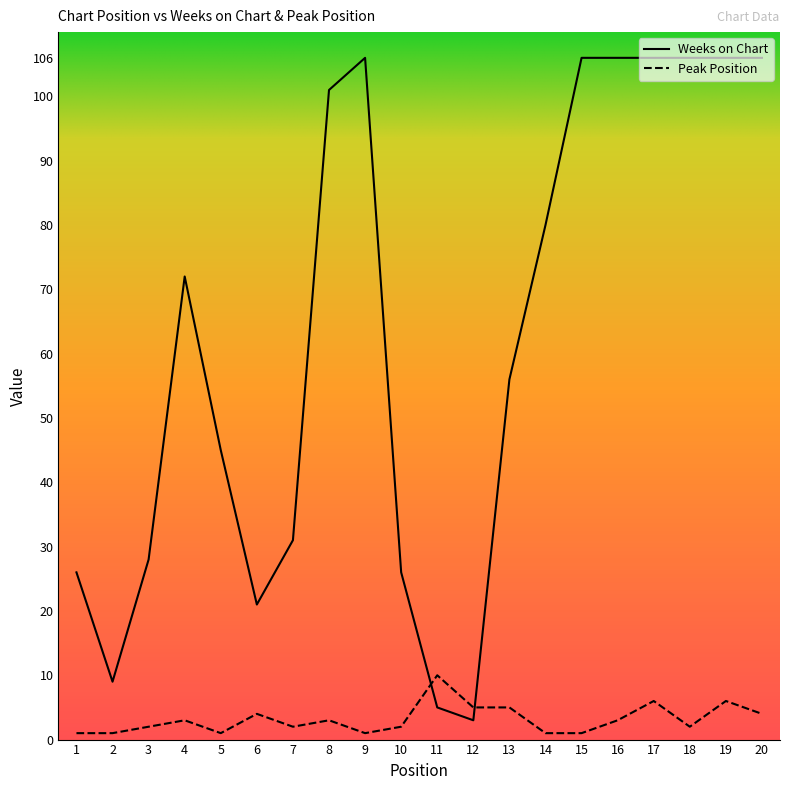

How many values in the Weeks on Chart series exceed 72?

9